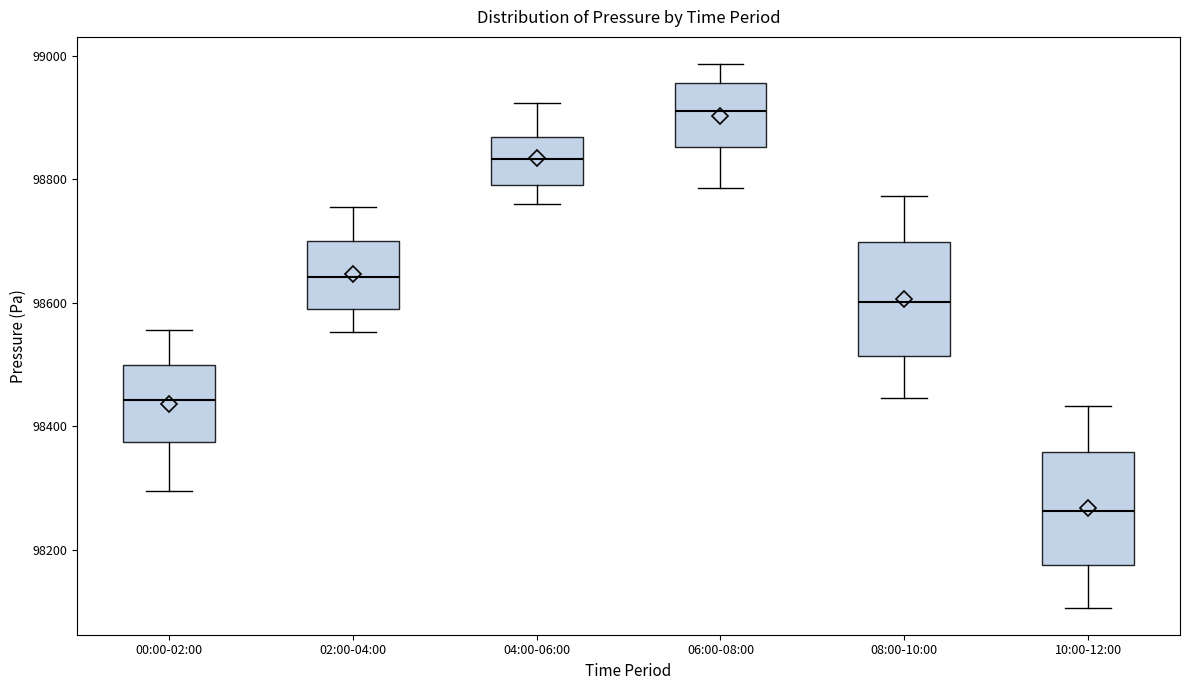

Where does the median line of the box for 10:00-12:00 sit on the y-axis? The values are not printed on the chart, so give them approximately, as read against the axis.

98260